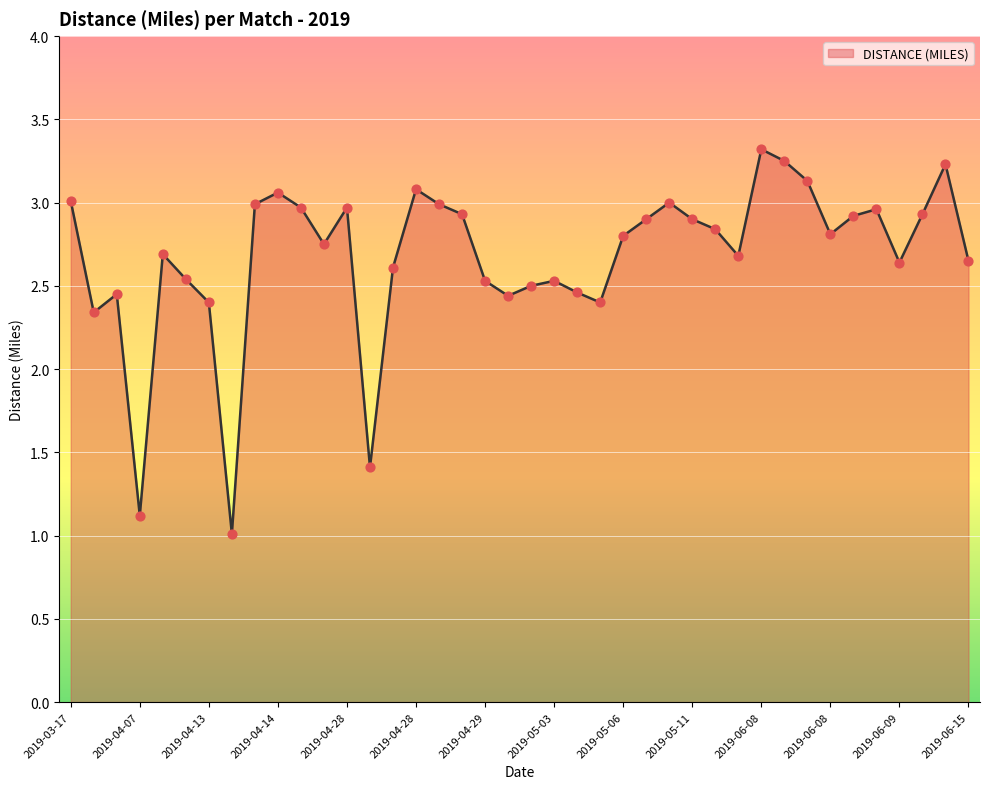

What is the minimum value shown in the chart?

1.0